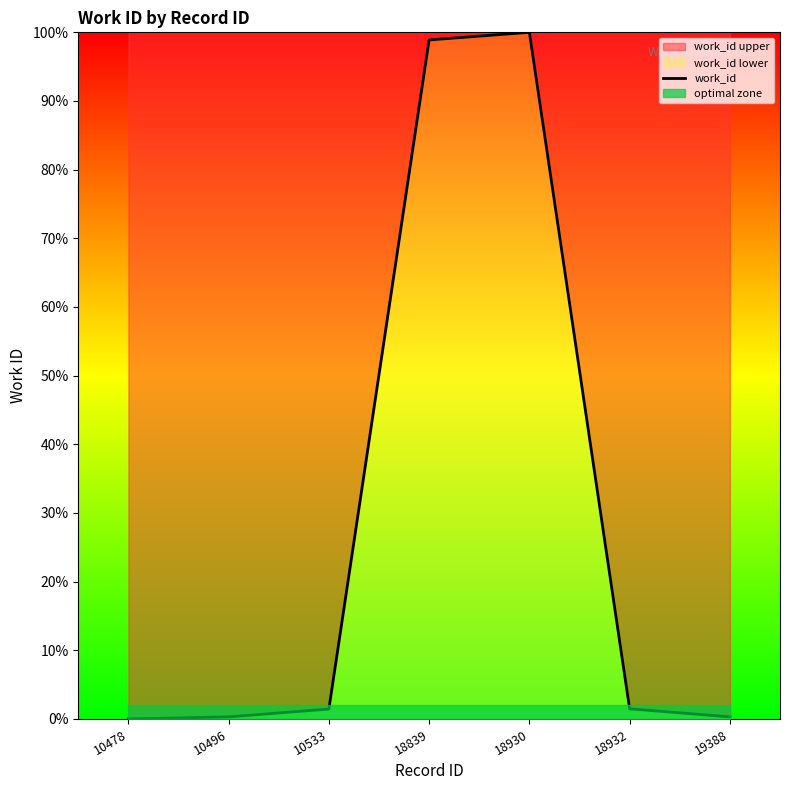

Reading right to left, list all the values displayed in this chart.

19388=0.3	18932=1.5	18930=100.0	18839=98.9	10533=1.4	10496=0.3	10478=0.0